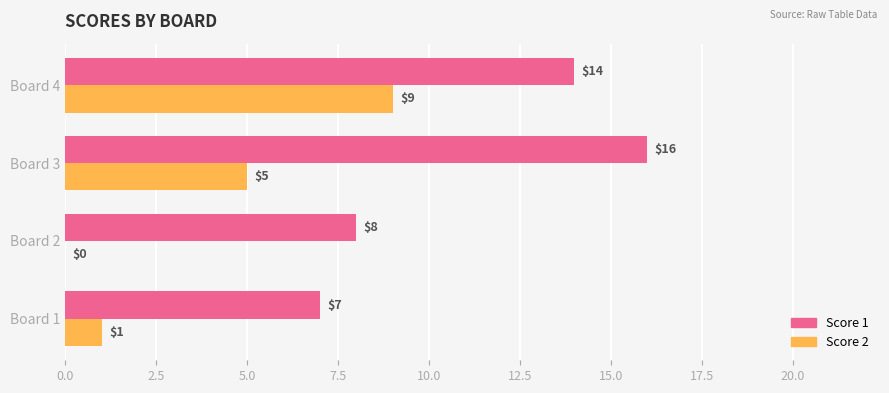

The Score 1 series shows 16 at Board 3. True or false?

True